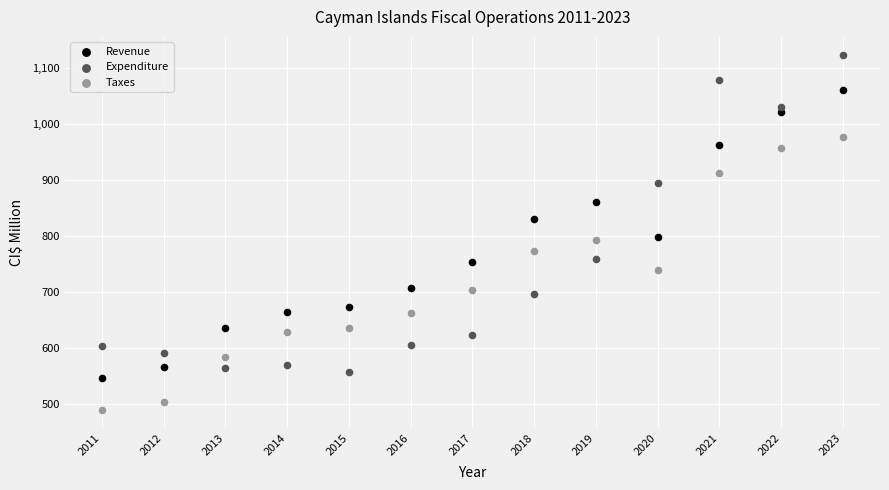

Which series contains the highest Y value?

Expenditure